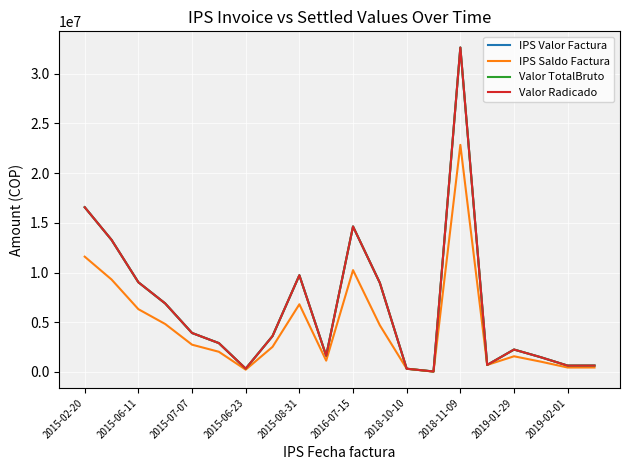

How many interior local valleys does the Valor TotalBruto series have?

5